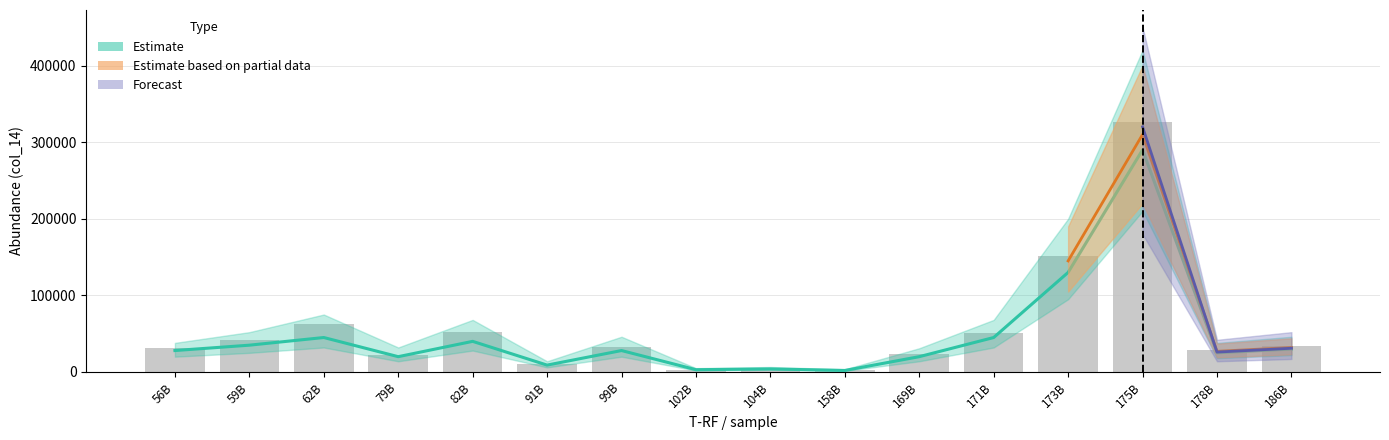

What is the ratio of the value at 59B to the value at 82B?

0.8